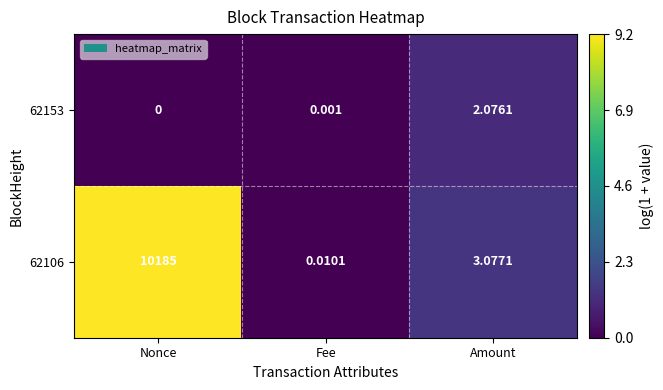

What is the difference between the highest and lowest values at Nonce?

10185.0